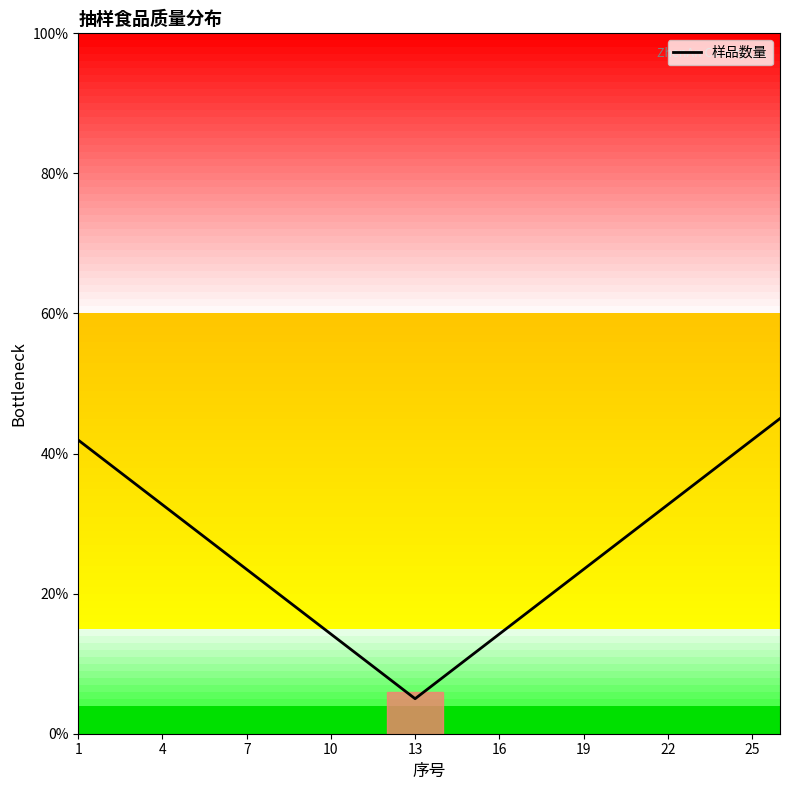

True or false: the data has more than 1 interior local peaks.

False